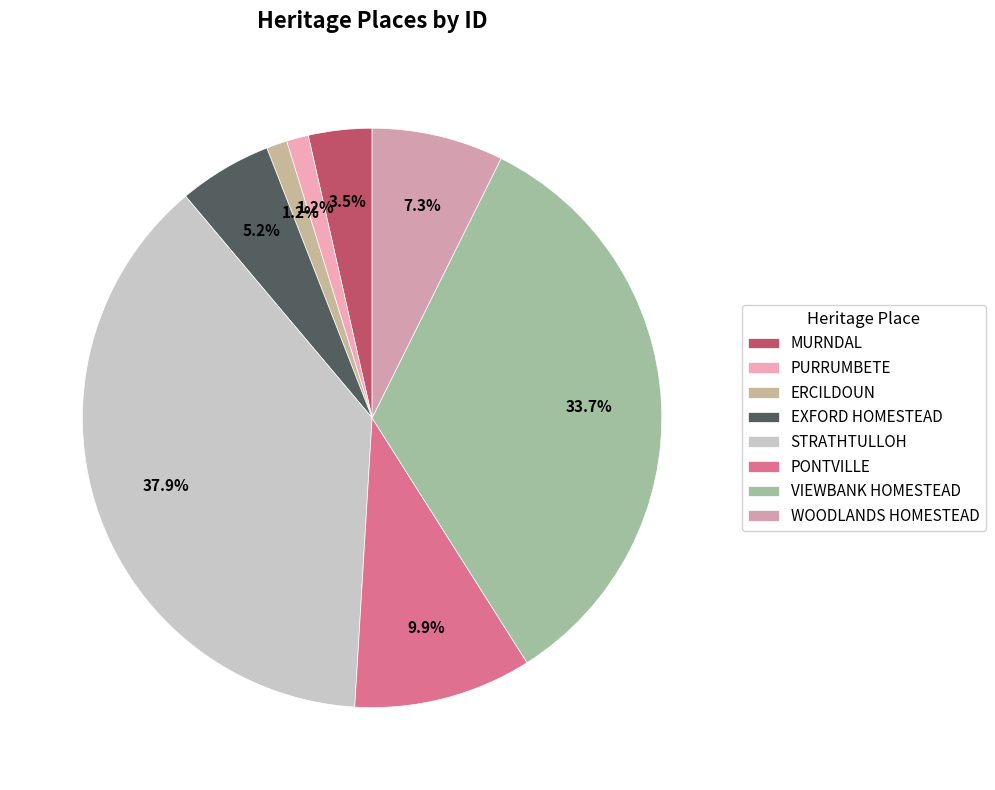

Is the sum of STRATHTULLOH and WOODLANDS HOMESTEAD greater than half?

No